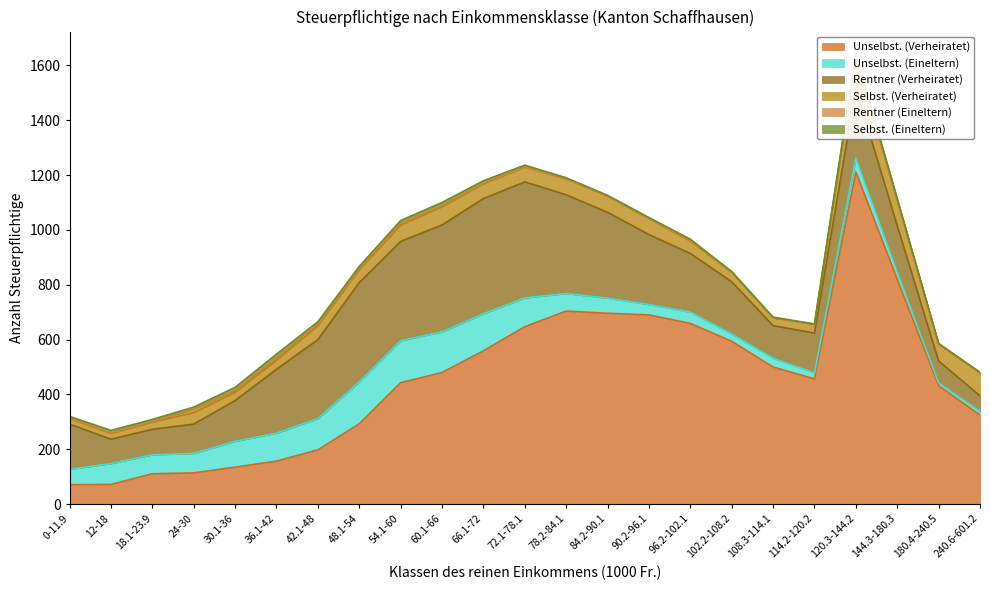

In Rentner (Eineltern), how many points are higher than both neighbors (excluding endpoints)?

5